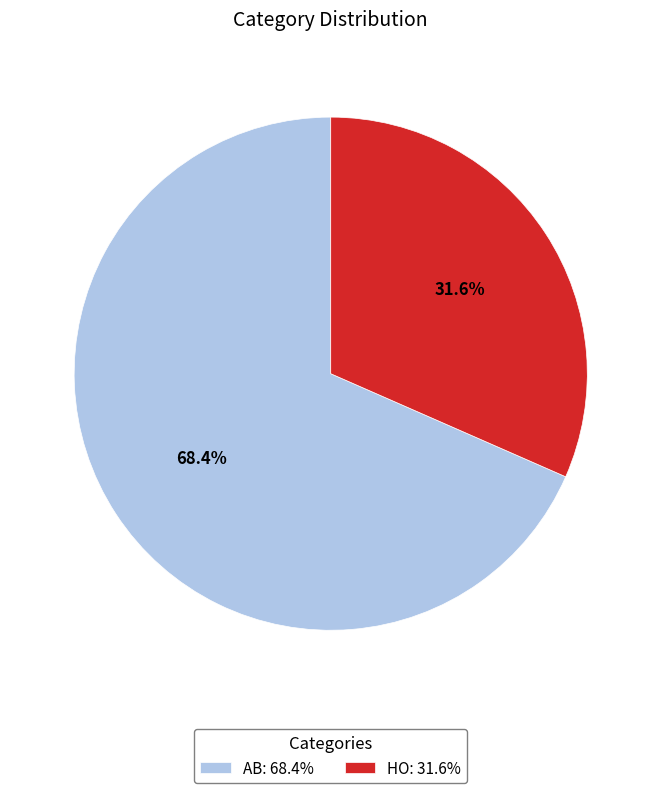

What is the smallest slice in the pie chart?

HO